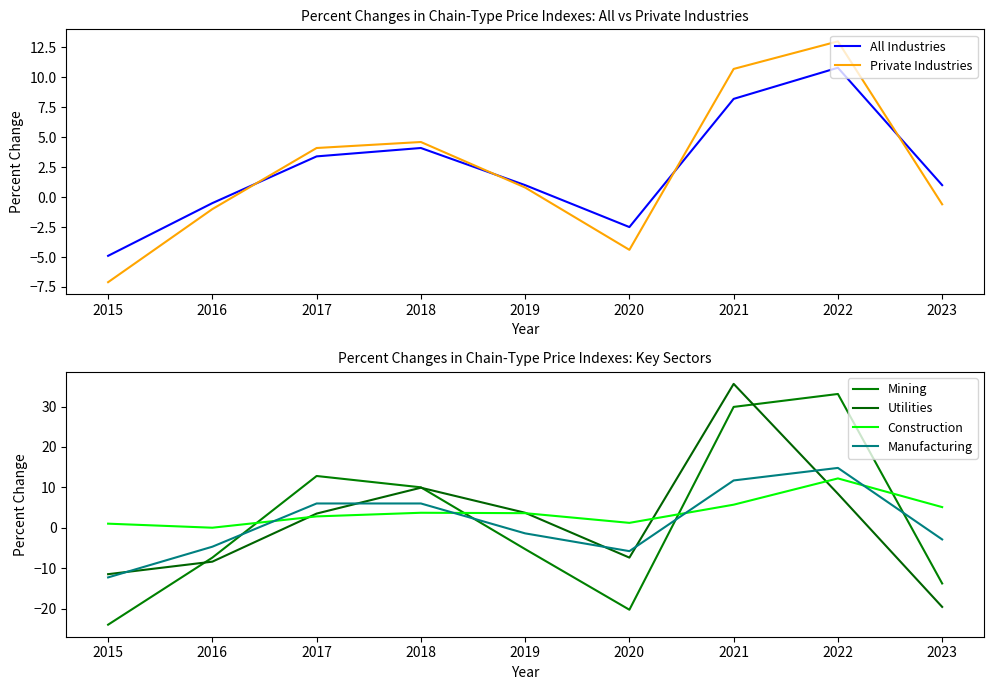

What is the difference between the highest and lowest values at 2021?

29.9